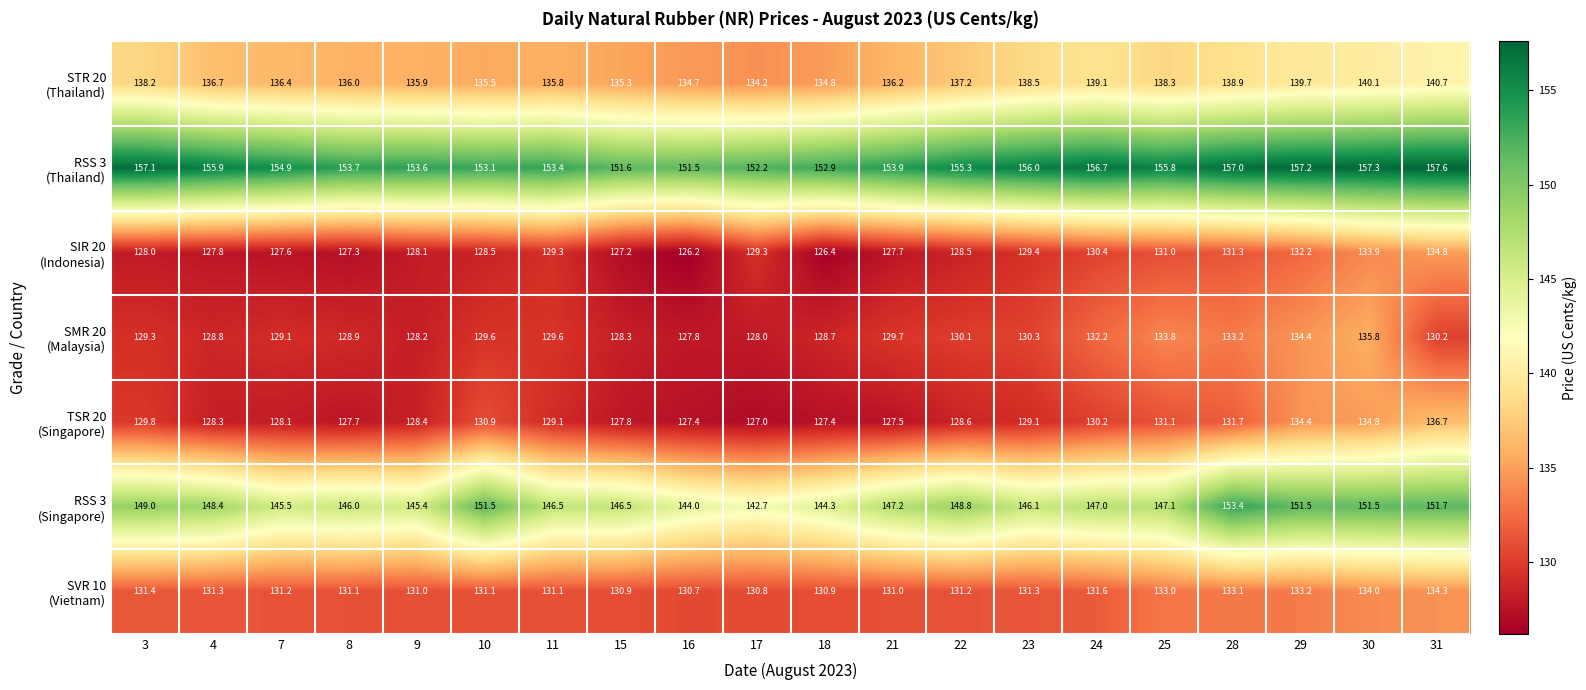

What is the spread (max minus min) of values at 10?

24.6